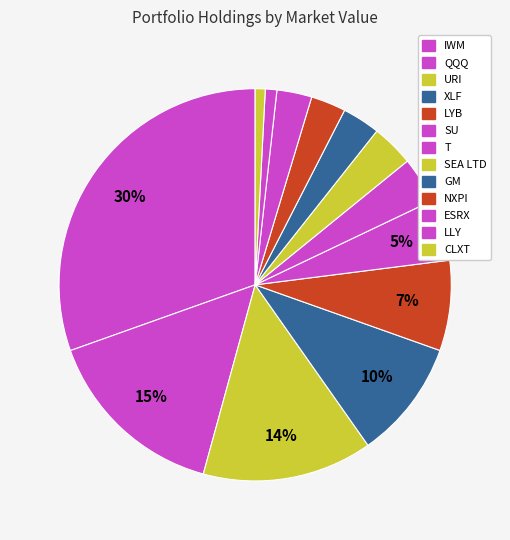

How many slices are in this pie chart?

13